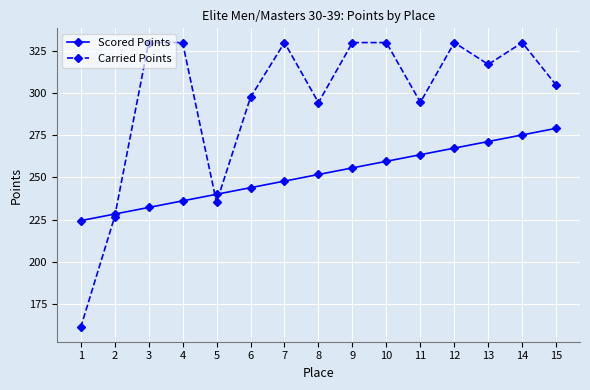

Rank the categories by Scored Points value from lowest to highest.

1, 2, 3, 4, 5, 6, 7, 8, 9, 10, 11, 12, 13, 14, 15